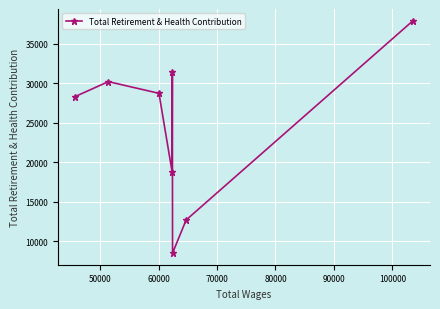

What is the greatest value displayed?

37916